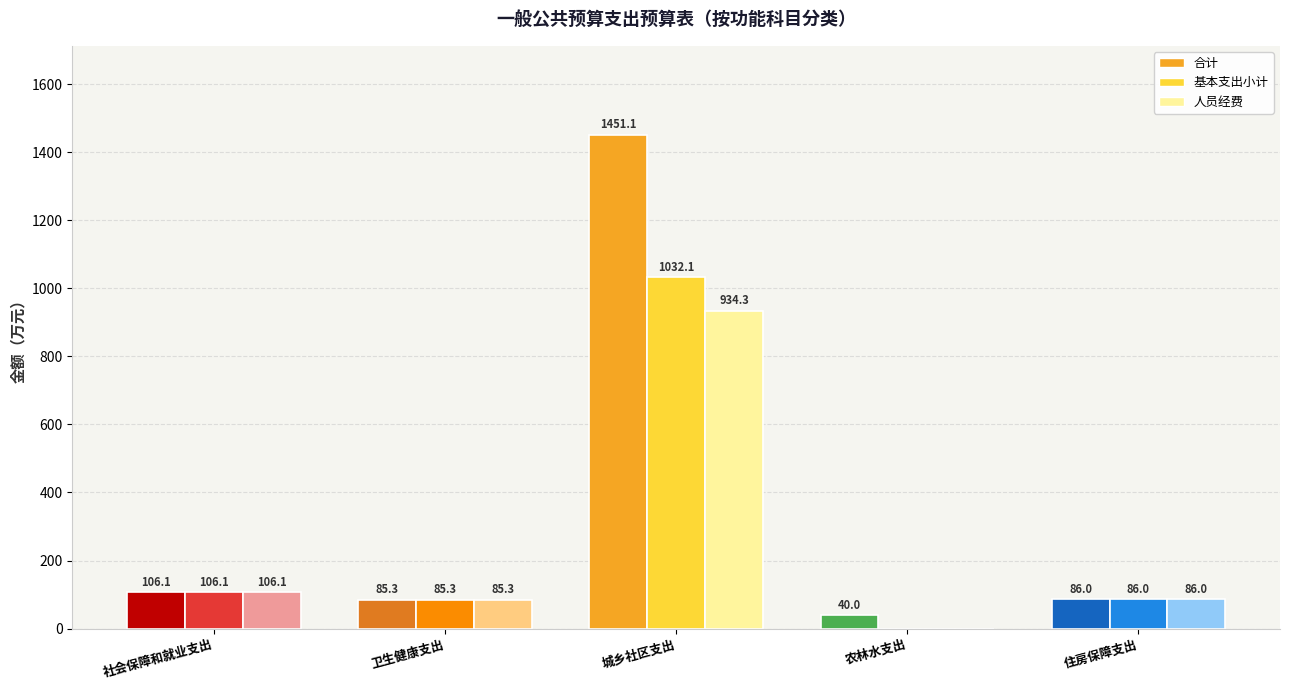

Read the 合计 value at 社会保障和就业支出.

106.1